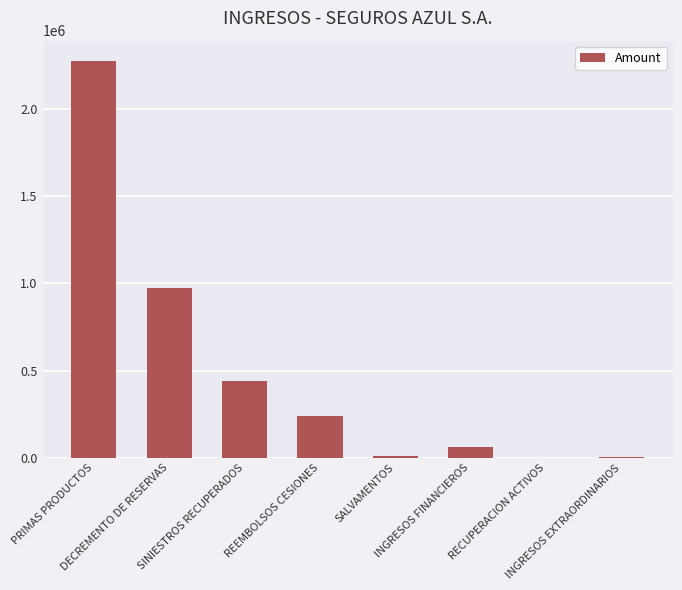

What is the sum of all values?

4013299.6